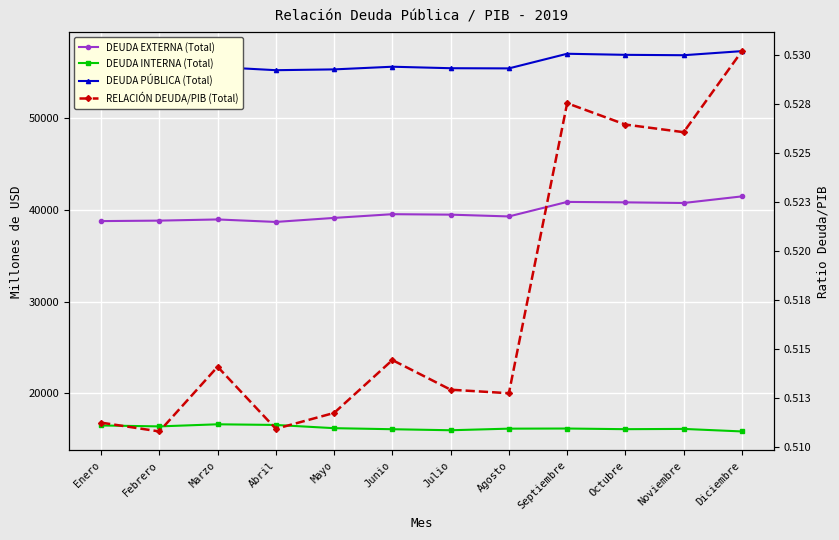

Count the number of data series in this chart.

4